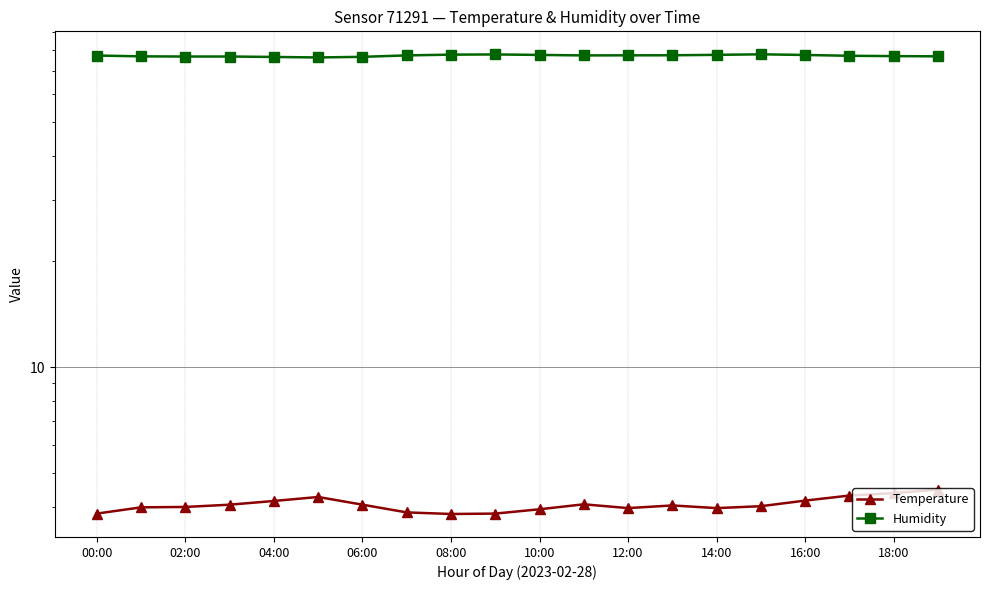

Is this an area chart (filled region under the line)?

No